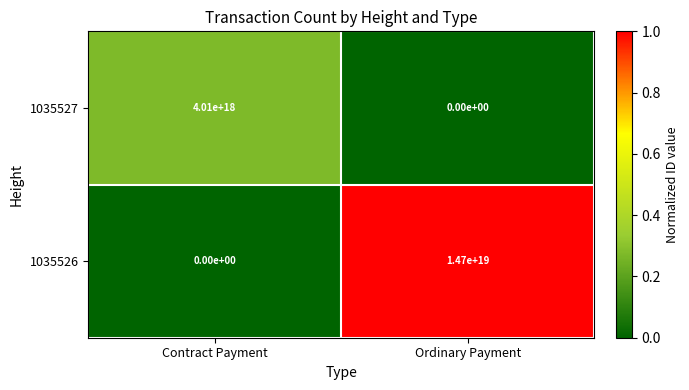

Rank the categories by 1035527 value from highest to lowest.

Contract Payment, Ordinary Payment